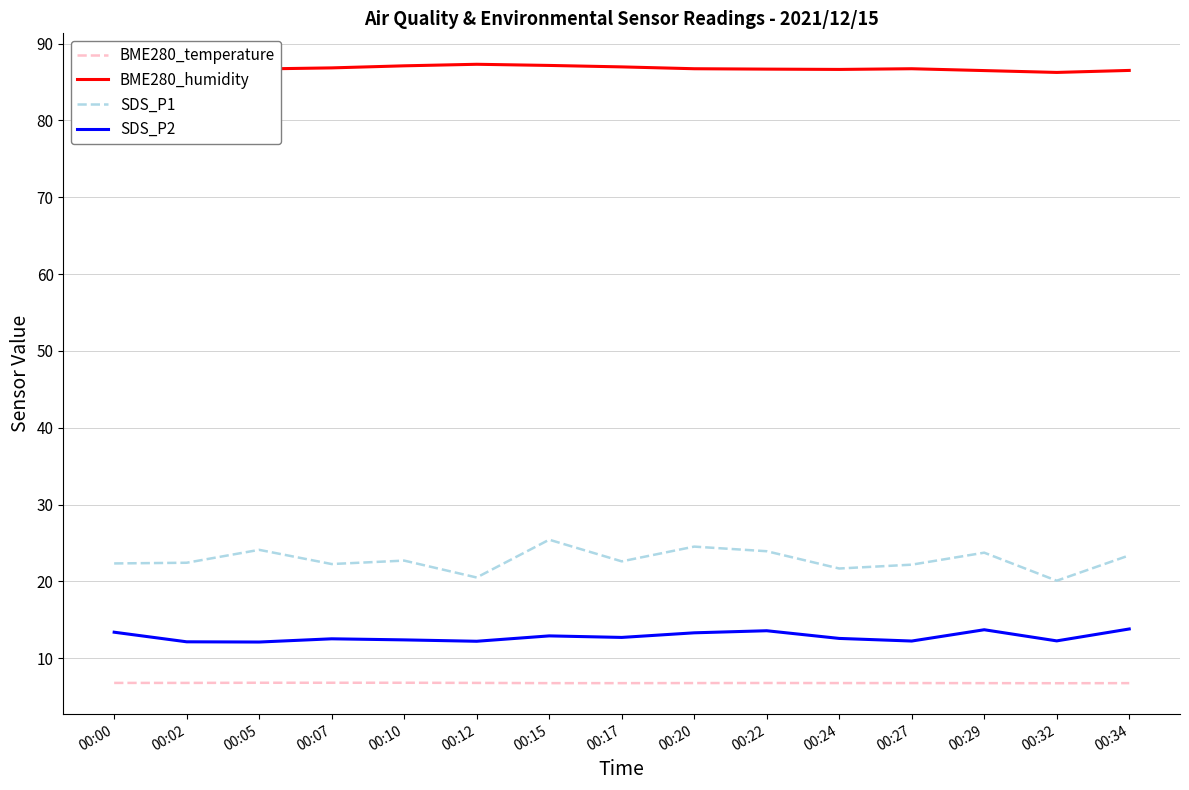

The BME280_humidity series shows 86.8 at 00:07. True or false?

True